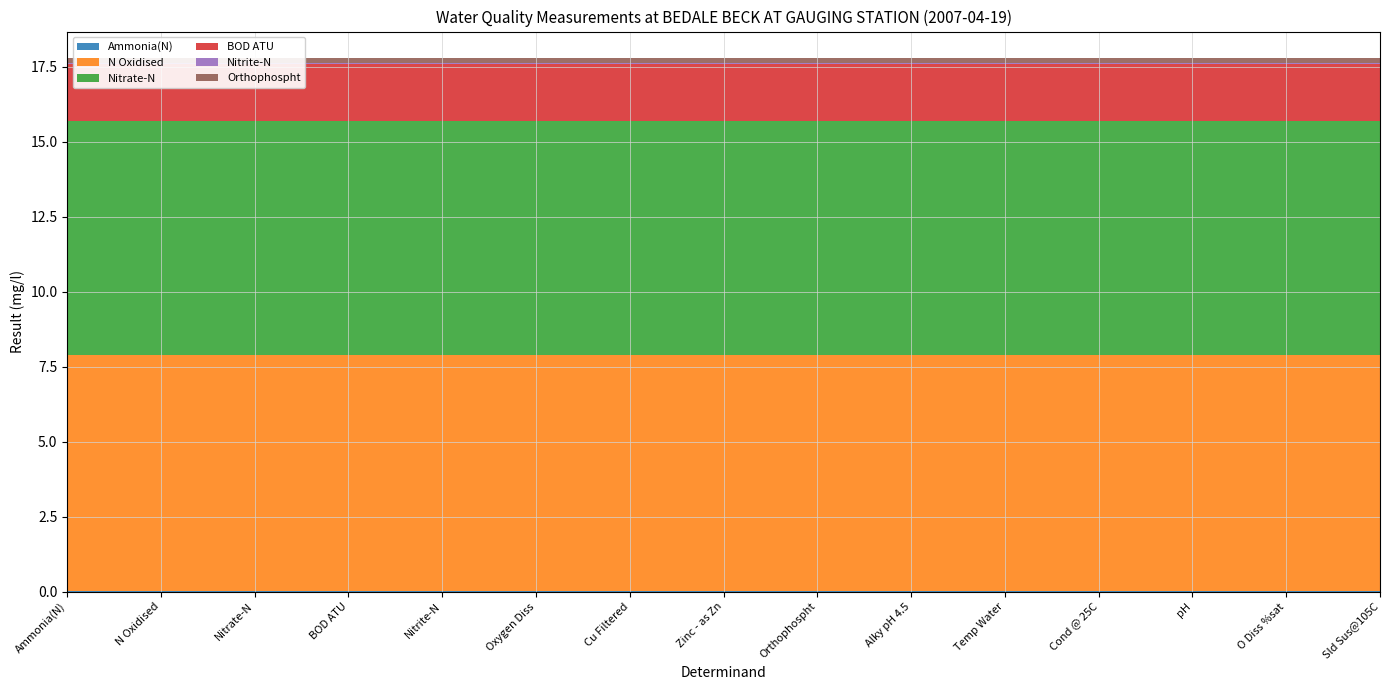

Reading right to left, extract all data points from this chart.

Ammonia(N): 0.0	0.0	0.0	0.0	0.0	0.0	0.0	0.0	0.0	0.0	0.0	0.0	0.0	0.0	0.0
N Oxidised: 7.8	7.8	7.8	7.8	7.8	7.8	7.8	7.8	7.8	7.8	7.8	7.8	7.8	7.8	7.8
Nitrate-N: 7.8	7.8	7.8	7.8	7.8	7.8	7.8	7.8	7.8	7.8	7.8	7.8	7.8	7.8	7.8
BOD ATU: 1.9	1.9	1.9	1.9	1.9	1.9	1.9	1.9	1.9	1.9	1.9	1.9	1.9	1.9	1.9
Nitrite-N: 0.0	0.0	0.0	0.0	0.0	0.0	0.0	0.0	0.0	0.0	0.0	0.0	0.0	0.0	0.0
Orthophospht: 0.2	0.2	0.2	0.2	0.2	0.2	0.2	0.2	0.2	0.2	0.2	0.2	0.2	0.2	0.2